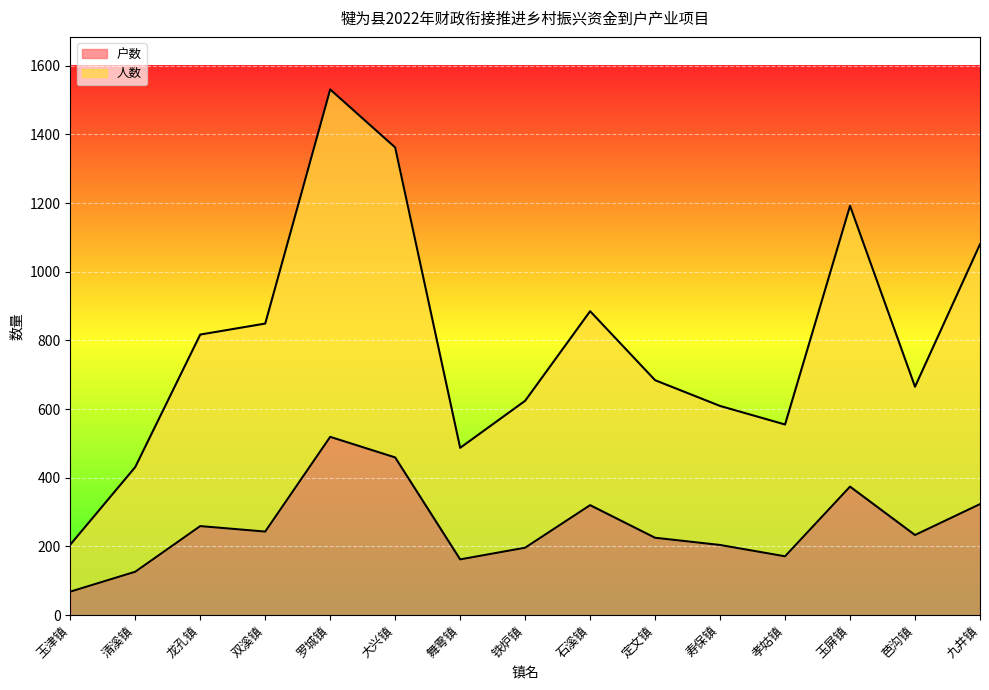

At which label does 人数 first exceed 684?

龙孔镇